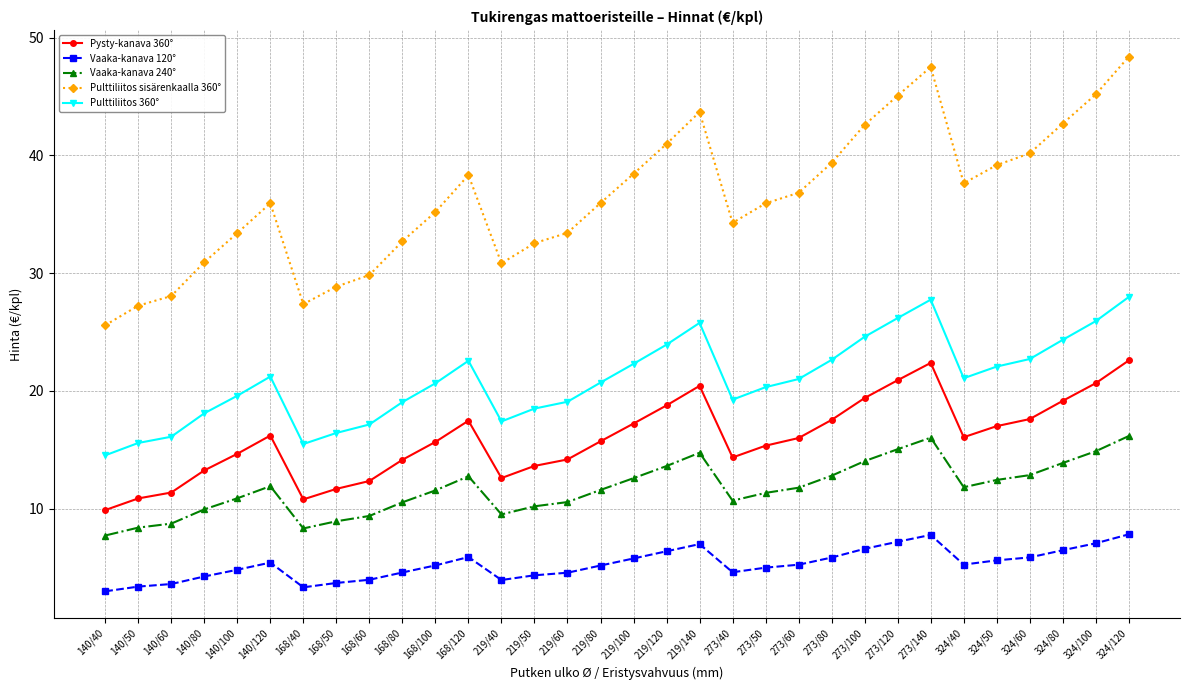

What is the smallest value displayed?

3.0